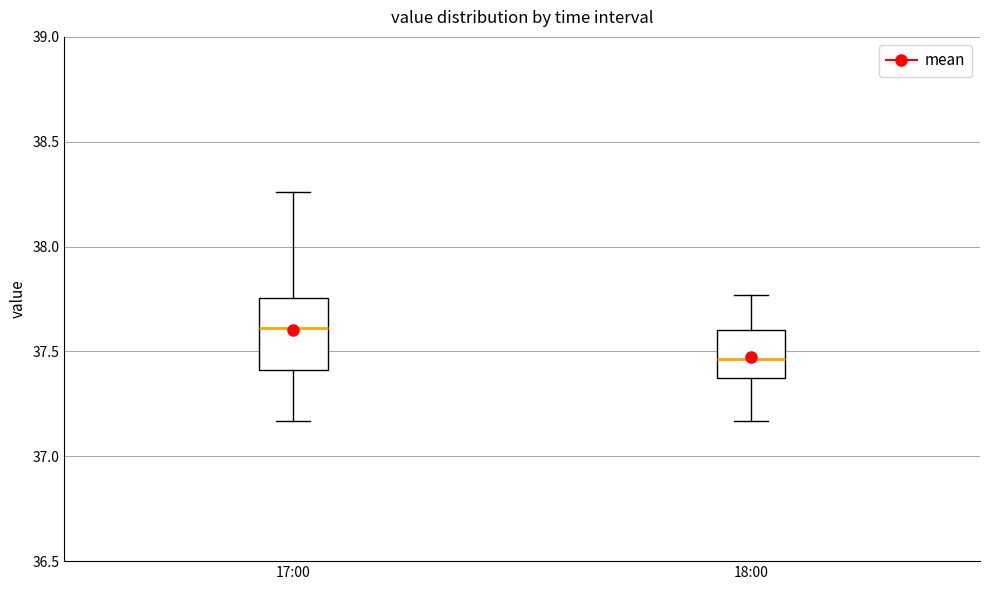

Which box has the highest median line?

17:00